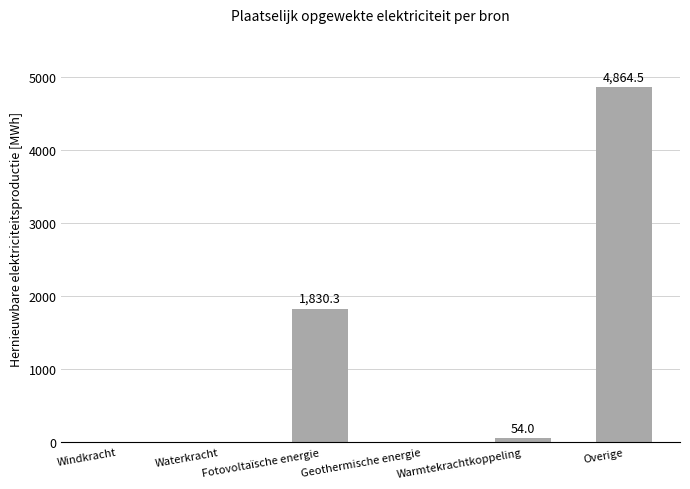

How many distinct data groups are displayed?

1